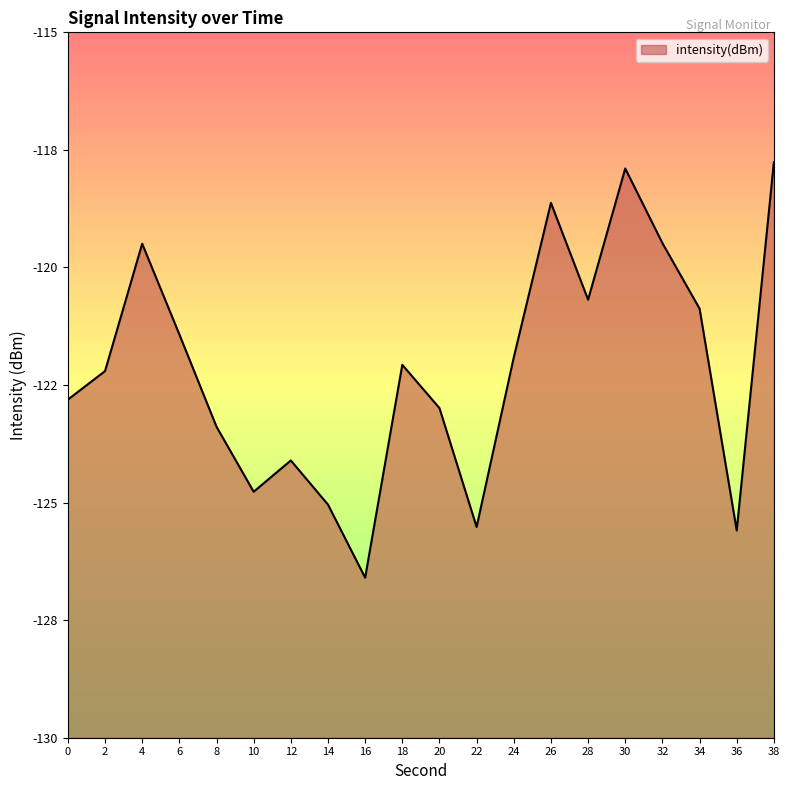

What is the minimum value shown in the chart?

-126.6